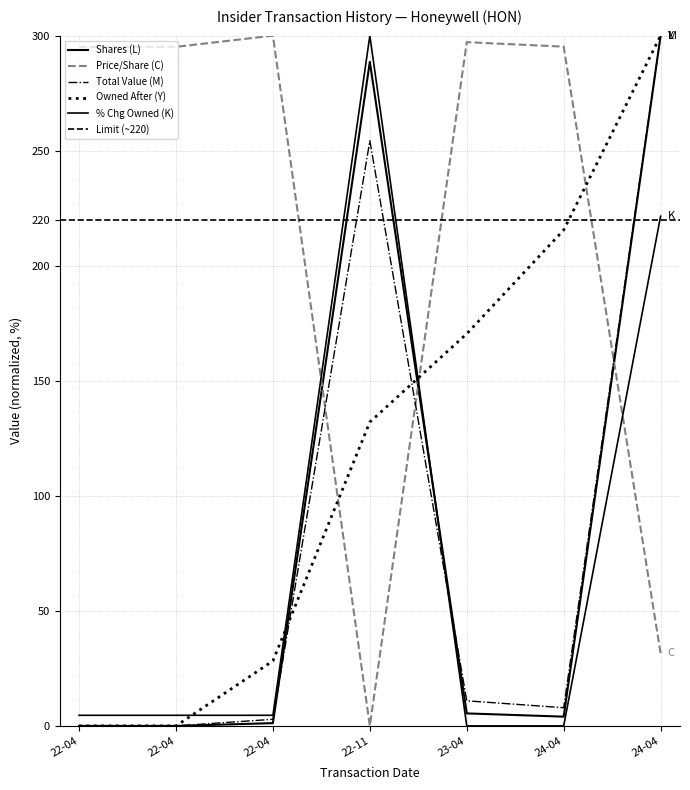

What is the total value across all series at 22-04?

299.7